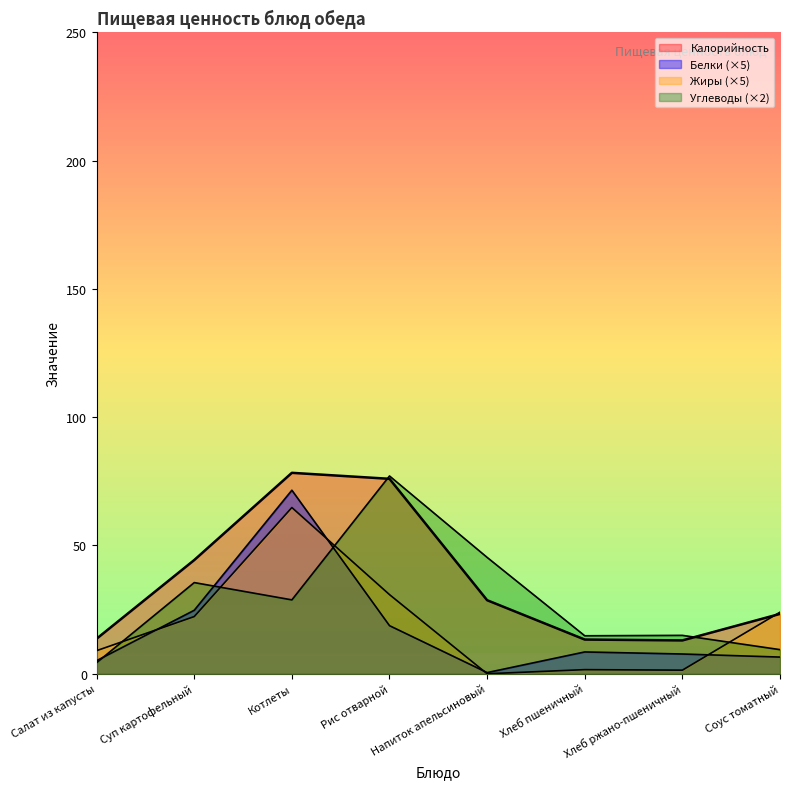

How many interior local valleys does the Углеводы series have?

2